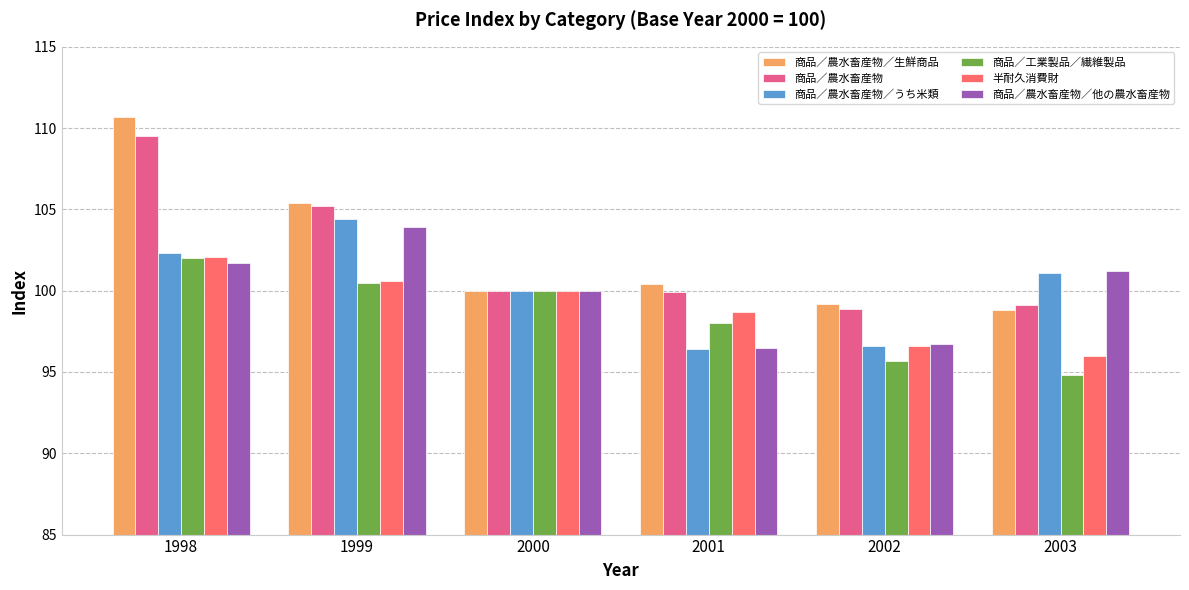

What is the value of the 半耐久消費財 bar at the 1st from the left?

102.1